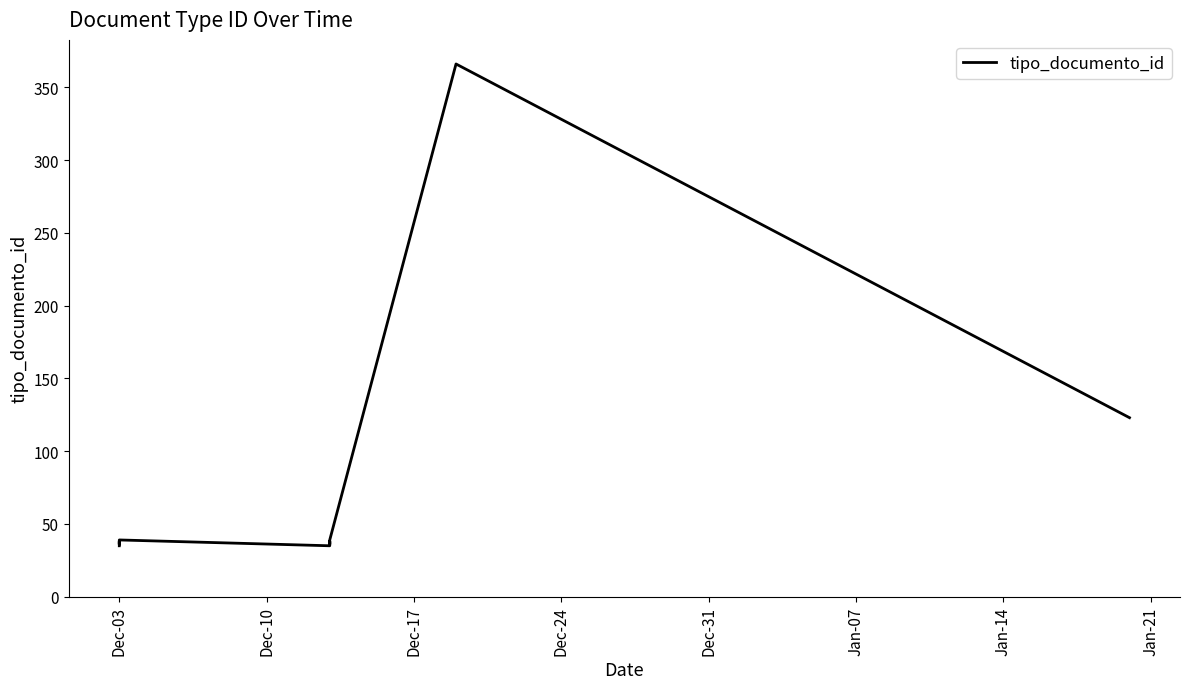

Count the number of categories in the chart.

10